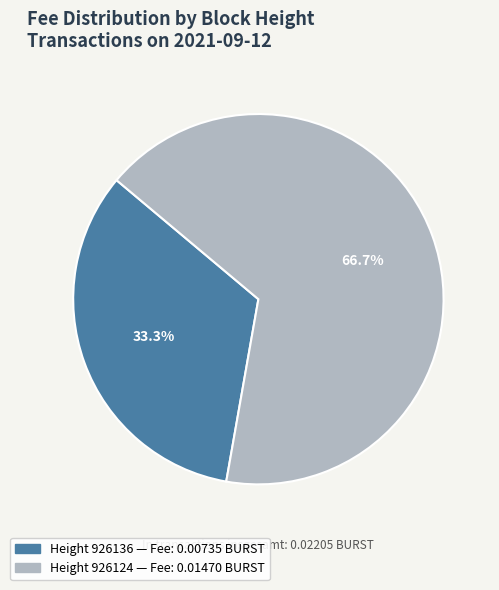

Is there any slice that represents more than half of the pie?

Yes